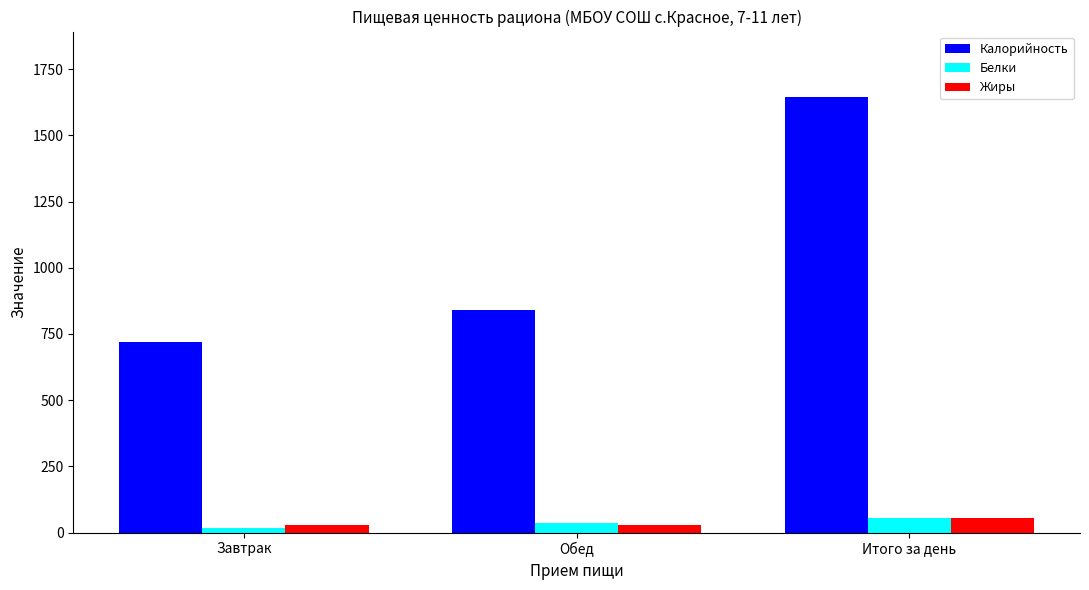

True or false: Калорийность has a value of 450 at Итого за день.

False